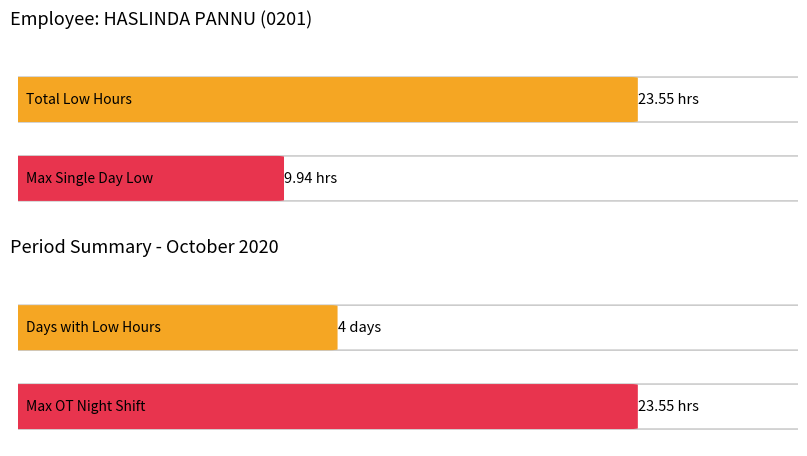

Does the chart contain stacked bars?

No